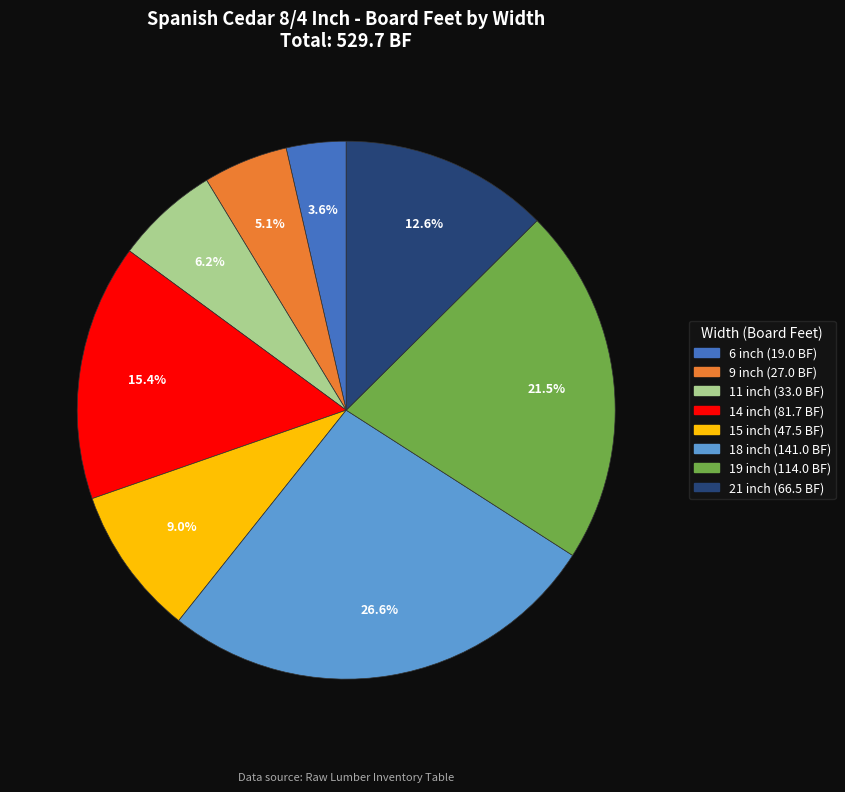

The 19 inch slice represents 36% of the pie. True or false?

False